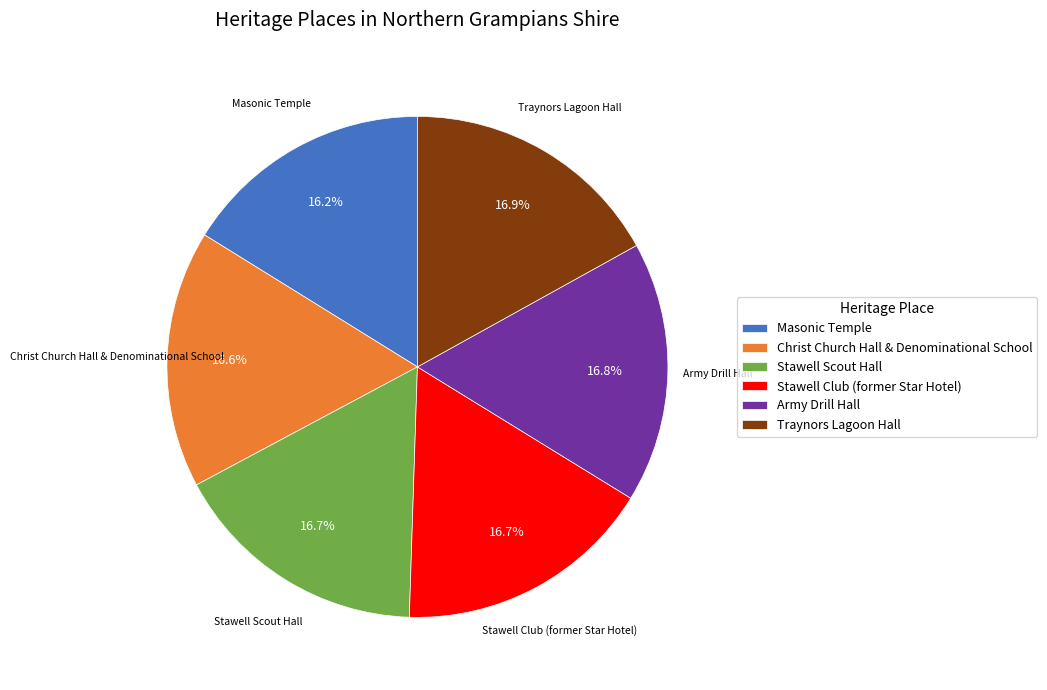

To the nearest percent, what is the combined percentage of Traynors Lagoon Hall and Stawell Club (former Star Hotel)?

34%